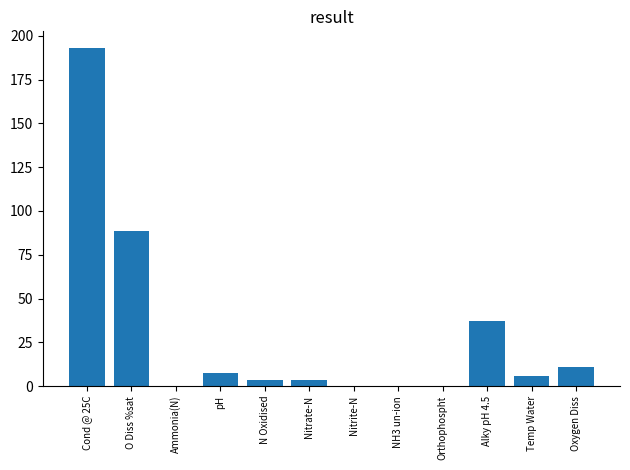

Which has a higher value, O Diss %sat or Ammonia(N)?

O Diss %sat